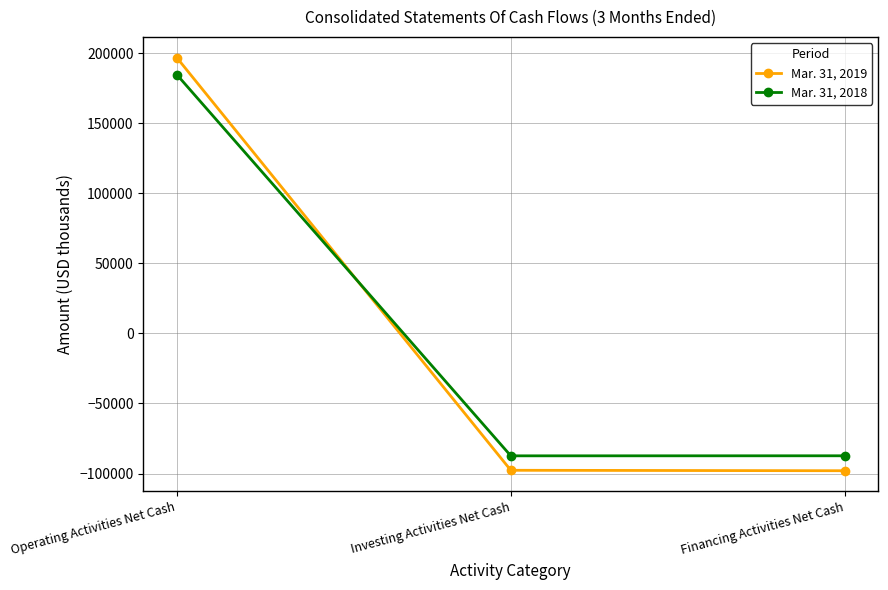

Rank the series by their average value, from highest to lowest.

Mar. 31, 2018, Mar. 31, 2019